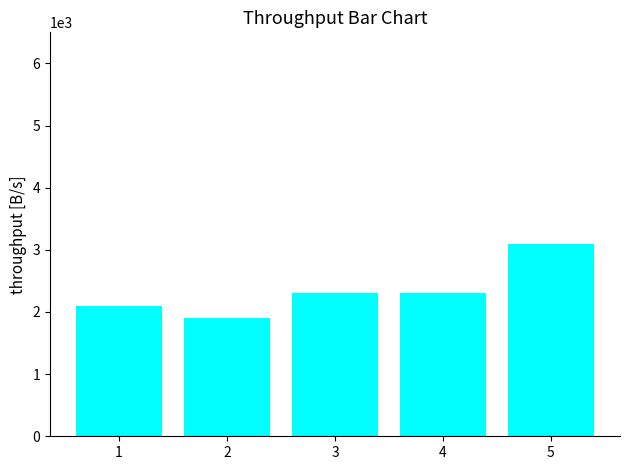

Between 2 and 1, which is larger?

1